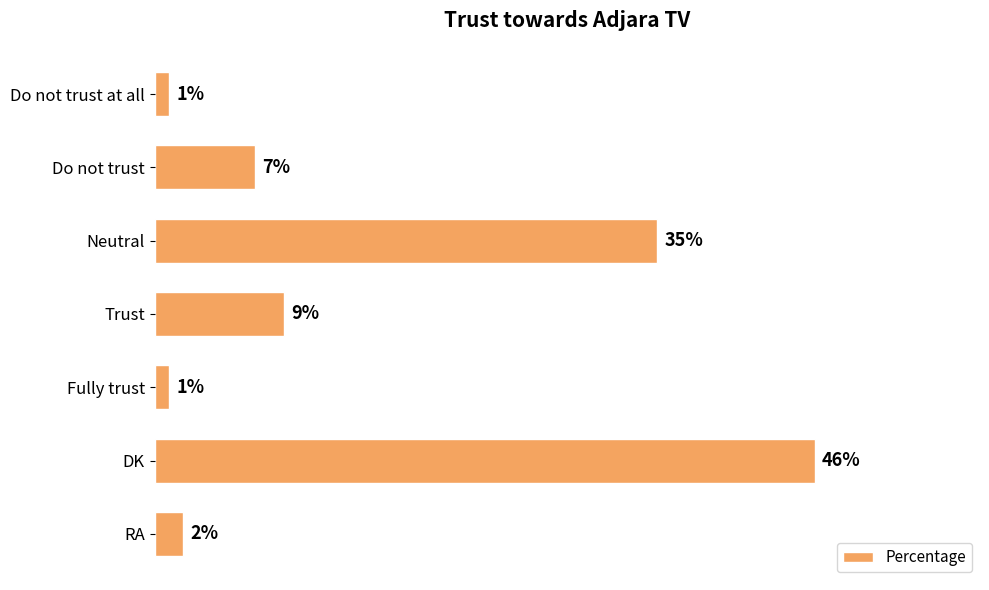

At which category does the chart reach its peak across all series?

DK